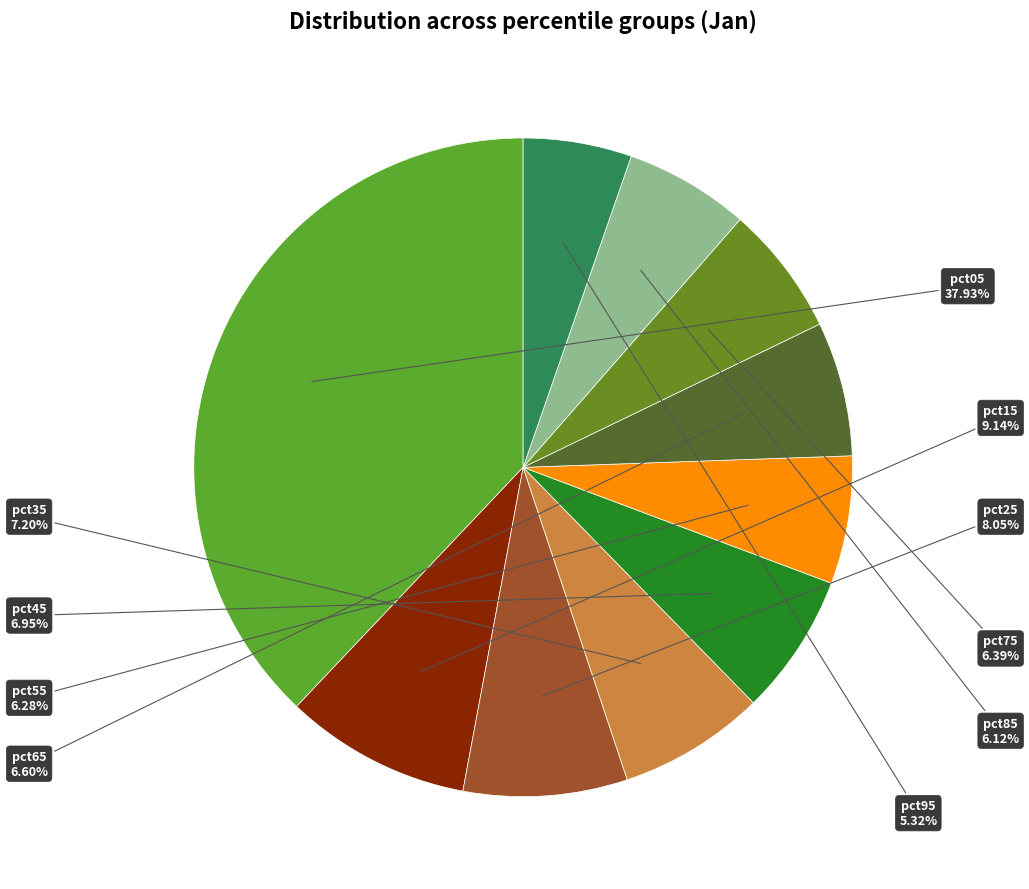

Count the number of slices in the pie.

10